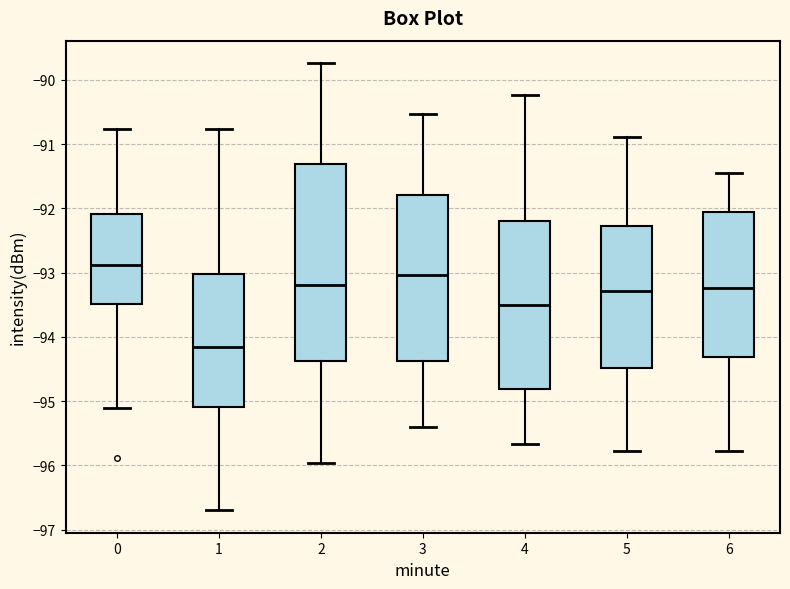

Reading left to right, transcribe this box plot: for each box, give where its median line is, the range the box spans, and where its two whiskers end, as read against the y-axis. The values are not printed on the chart, so give them approximately, as read against the axis.

0: median -92.9, box -93.5 to -92.1, whiskers -95.1 to -90.8
1: median -94.2, box -95.1 to -93.0, whiskers -96.7 to -90.8
2: median -93.2, box -94.4 to -91.3, whiskers -96.0 to -89.7
3: median -93.0, box -94.4 to -91.8, whiskers -95.4 to -90.5
4: median -93.5, box -94.8 to -92.2, whiskers -95.7 to -90.2
5: median -93.3, box -94.5 to -92.3, whiskers -95.8 to -90.9
6: median -93.2, box -94.3 to -92.1, whiskers -95.8 to -91.4